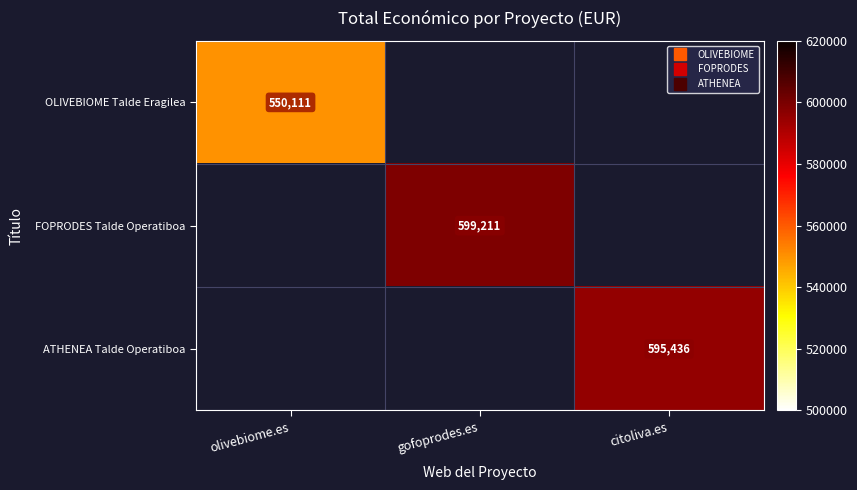

Which label corresponds to the largest value in the chart?

gofoprodes.es